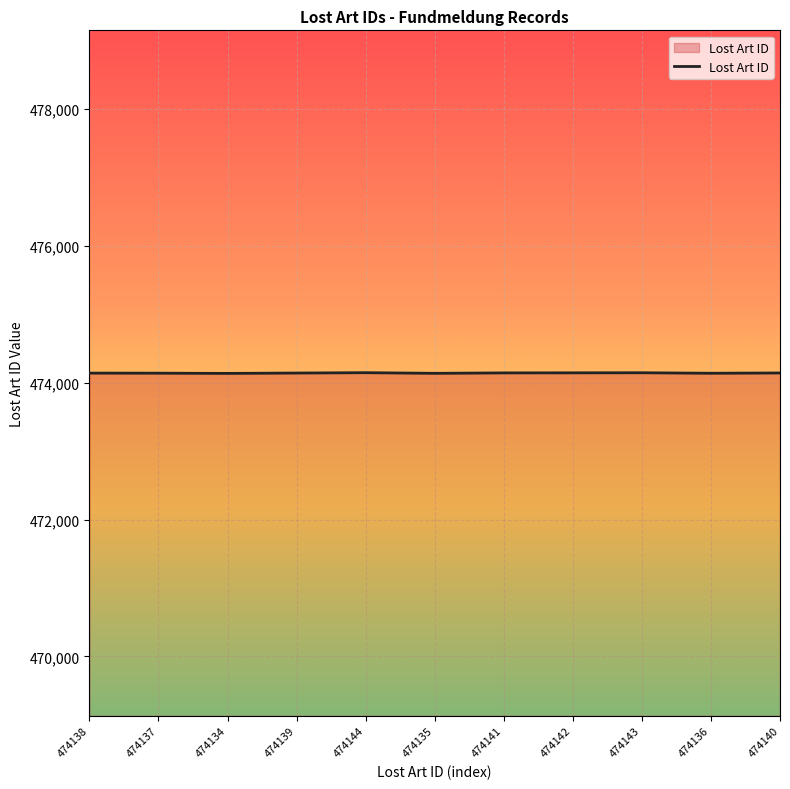

What is the difference between the second highest and second lowest values?

8